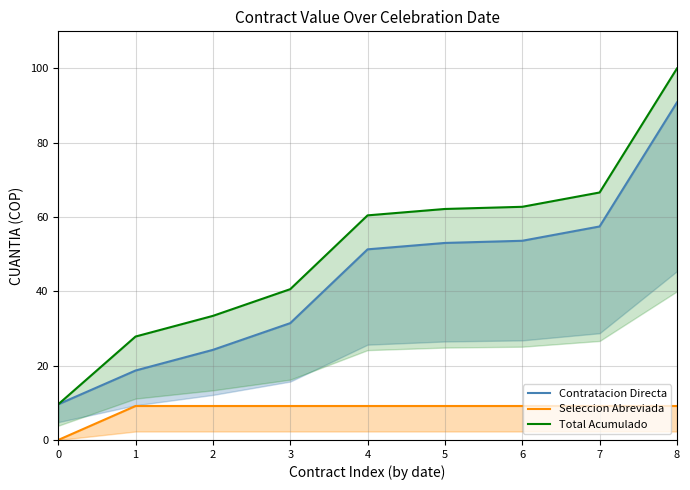

What is the difference between the second highest and minimum values in the Total Acumulado series?

57.0